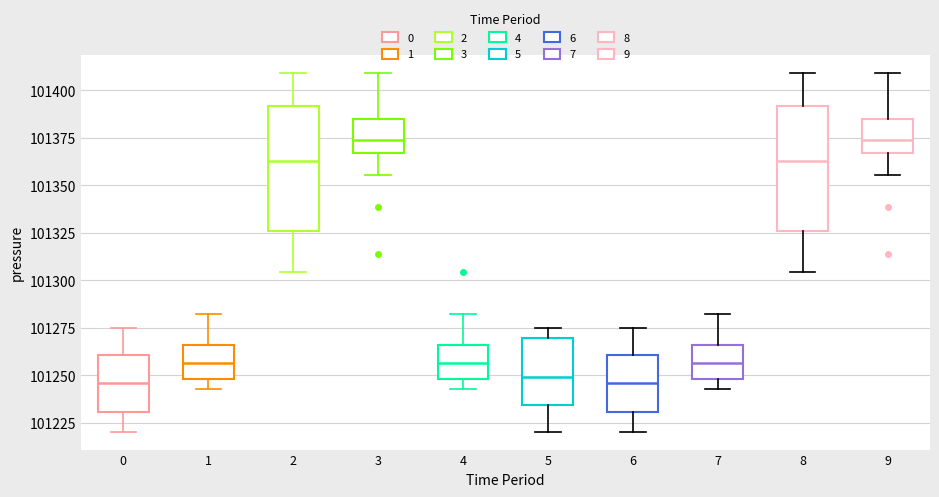

Where does the median line of the box at x = 8 sit on the y-axis? The values are not printed on the chart, so give them approximately, as read against the axis.

101365